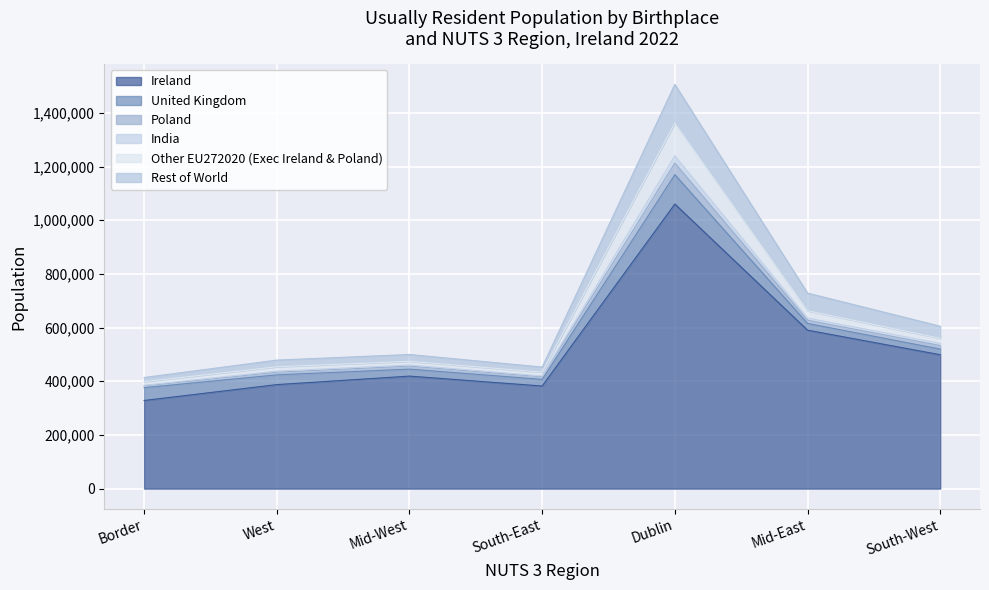

What is the highest value of the Ireland series?

1060456